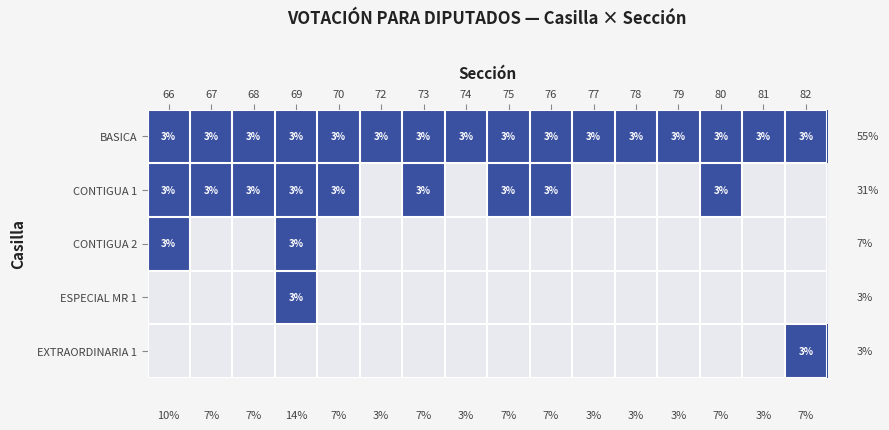

The value of CONTIGUA 1 at 75 is 3. True or false?

True